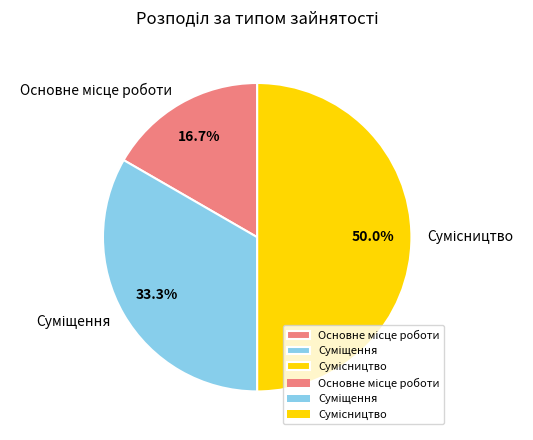

Count the number of slices in the pie.

3